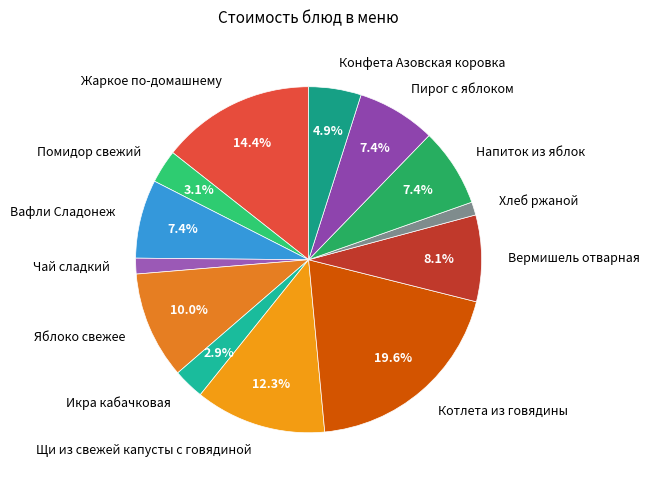

Which category has the biggest portion of the pie?

Котлета из говядины